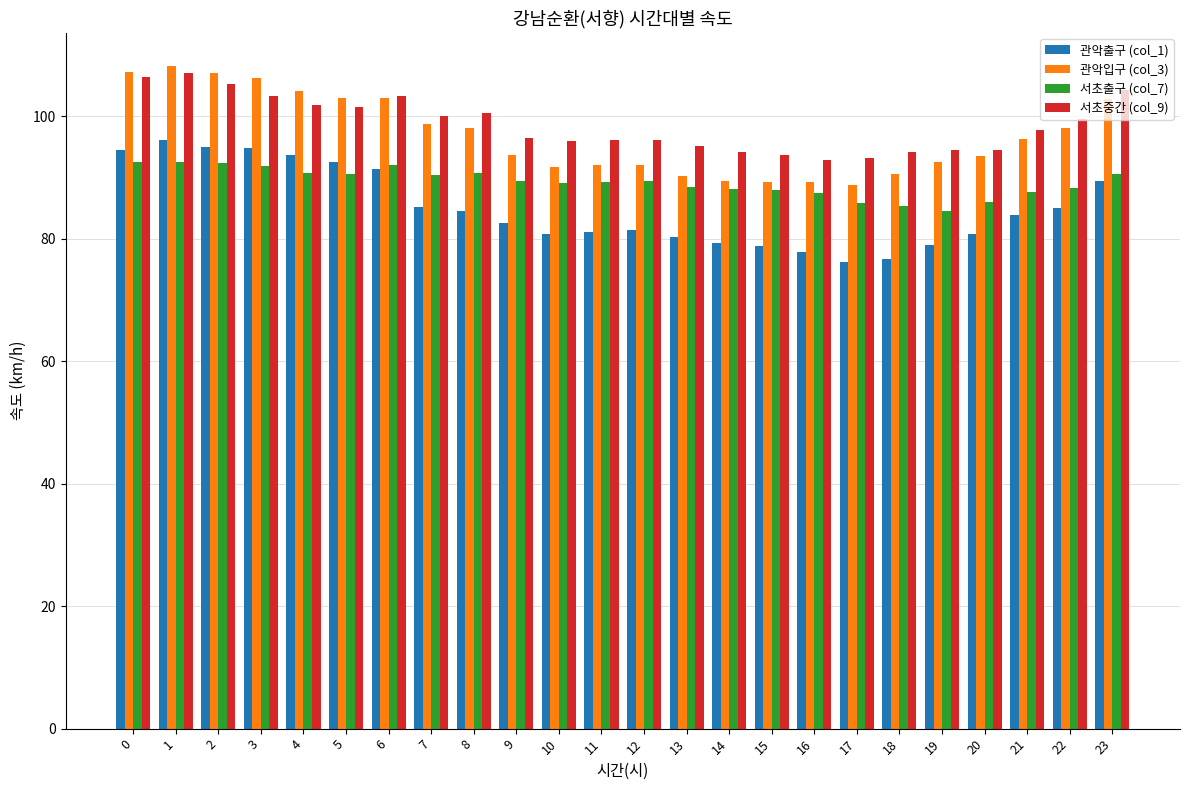

What is the difference between the highest and lowest values at 2?

14.7